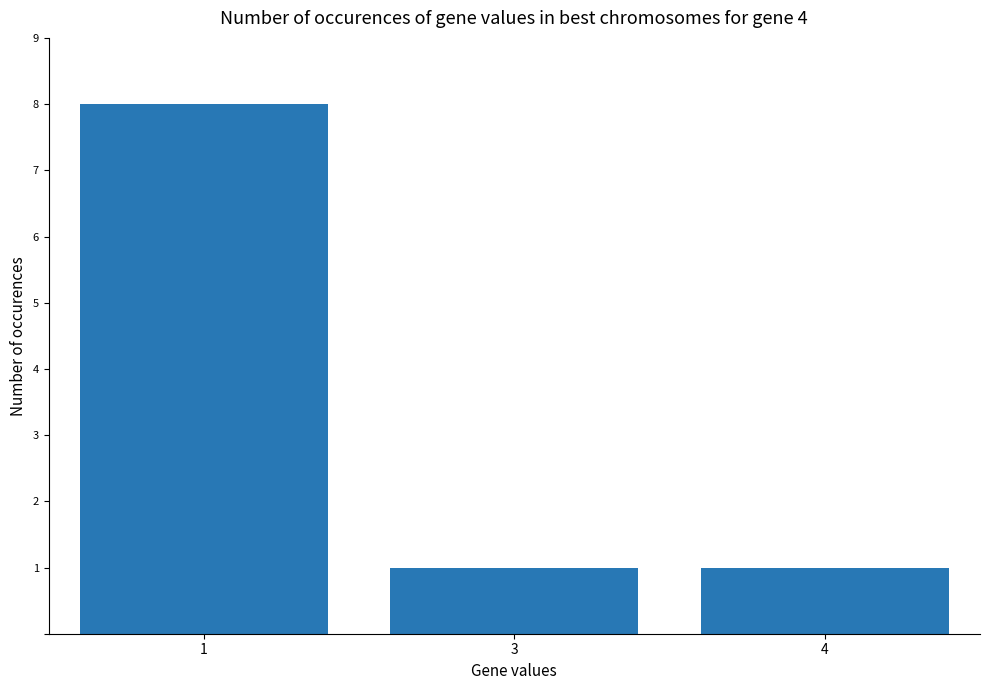

What is the average value?

3